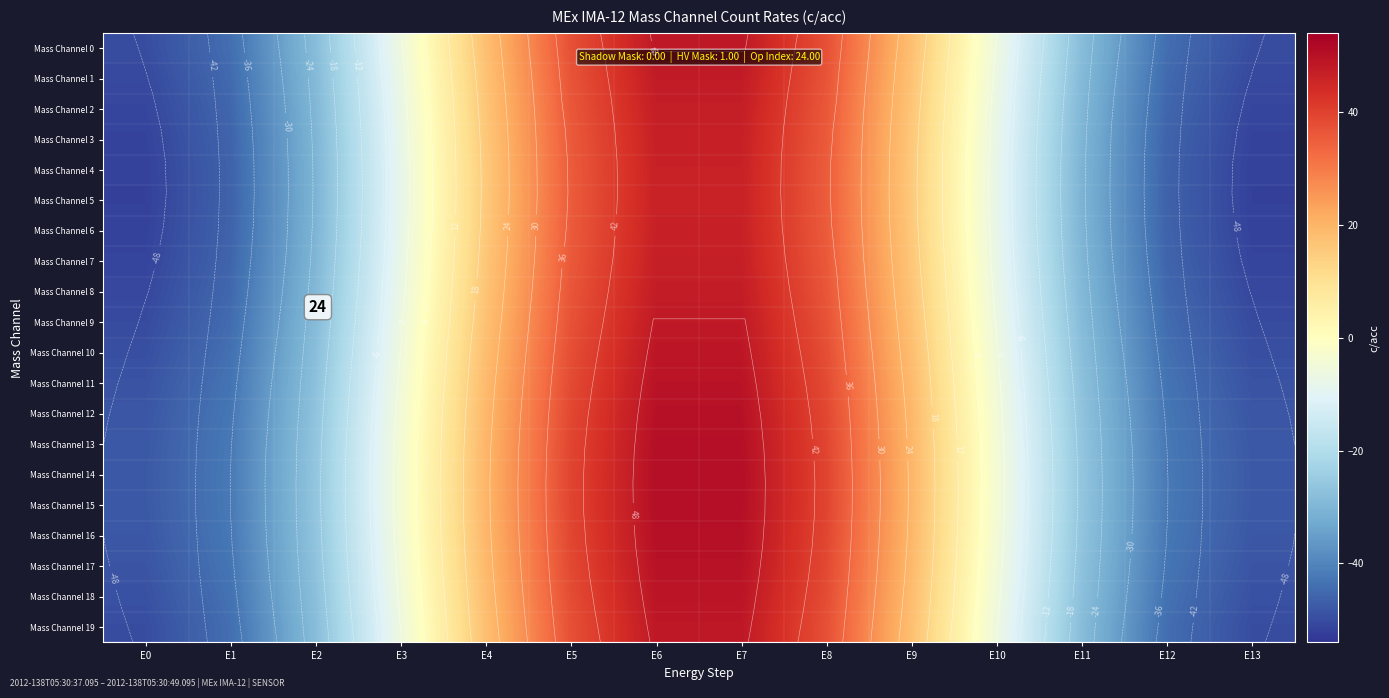

What is the smallest value displayed?

-51.9